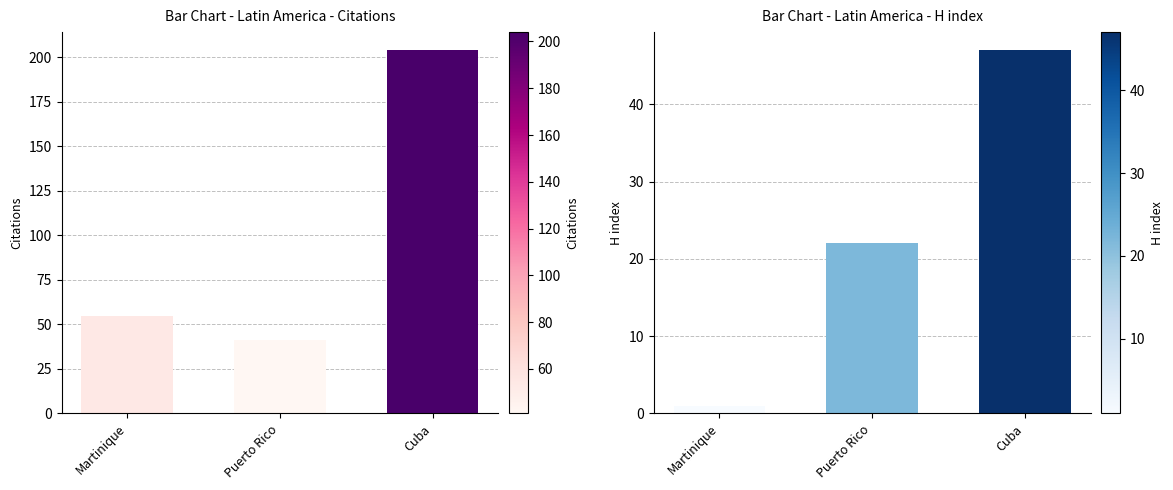

True or false: Citations has a value of 55 at Martinique.

True